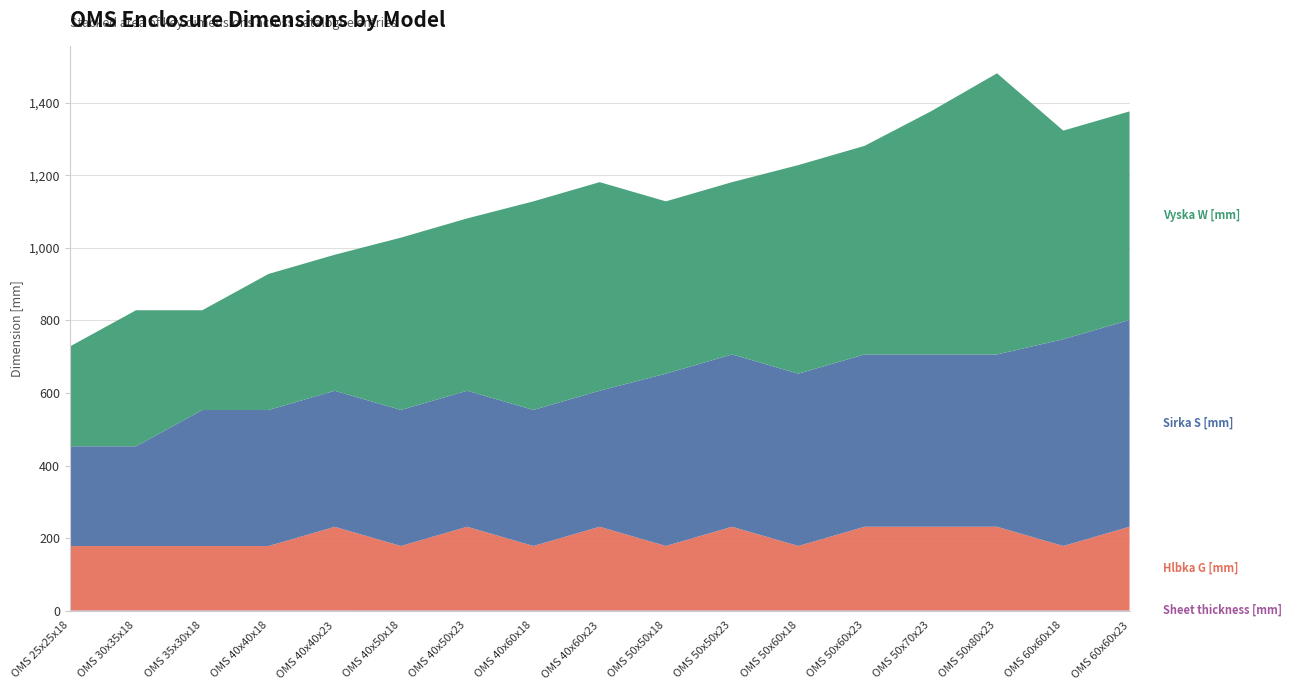

Reading left to right, extract all data points from this chart.

Sheet thickness [mm]: OMS 25x25x18=1.0	OMS 30x35x18=1.0	OMS 35x30x18=1.0	OMS 40x40x18=1.0	OMS 40x40x23=1.0	OMS 40x50x18=1.2	OMS 40x50x23=1.2	OMS 40x60x18=1.2	OMS 40x60x23=1.2	OMS 50x50x18=1.2	OMS 50x50x23=1.2	OMS 50x60x18=1.2	OMS 50x60x23=1.2	OMS 50x70x23=1.2	OMS 50x80x23=1.2	OMS 60x60x18=1.2	OMS 60x60x23=1.2
Hlbka G [mm]: OMS 25x25x18=177.0	OMS 30x35x18=177.0	OMS 35x30x18=177.0	OMS 40x40x18=177.0	OMS 40x40x23=230.0	OMS 40x50x18=177.0	OMS 40x50x23=230.0	OMS 40x60x18=177.0	OMS 40x60x23=230.0	OMS 50x50x18=177.0	OMS 50x50x23=230.0	OMS 50x60x18=177.0	OMS 50x60x23=230.0	OMS 50x70x23=230.0	OMS 50x80x23=230.0	OMS 60x60x18=177.0	OMS 60x60x23=230.0
Sirka S [mm]: OMS 25x25x18=275.0	OMS 30x35x18=275.0	OMS 35x30x18=375.0	OMS 40x40x18=375.0	OMS 40x40x23=375.0	OMS 40x50x18=375.0	OMS 40x50x23=375.0	OMS 40x60x18=375.0	OMS 40x60x23=375.0	OMS 50x50x18=475.0	OMS 50x50x23=475.0	OMS 50x60x18=475.0	OMS 50x60x23=475.0	OMS 50x70x23=475.0	OMS 50x80x23=475.0	OMS 60x60x18=570.0	OMS 60x60x23=570.0
Vyska W [mm]: OMS 25x25x18=275.0	OMS 30x35x18=375.0	OMS 35x30x18=275.0	OMS 40x40x18=375.0	OMS 40x40x23=375.0	OMS 40x50x18=475.0	OMS 40x50x23=475.0	OMS 40x60x18=575.0	OMS 40x60x23=575.0	OMS 50x50x18=475.0	OMS 50x50x23=475.0	OMS 50x60x18=575.0	OMS 50x60x23=575.0	OMS 50x70x23=670.0	OMS 50x80x23=775.0	OMS 60x60x18=575.0	OMS 60x60x23=575.0